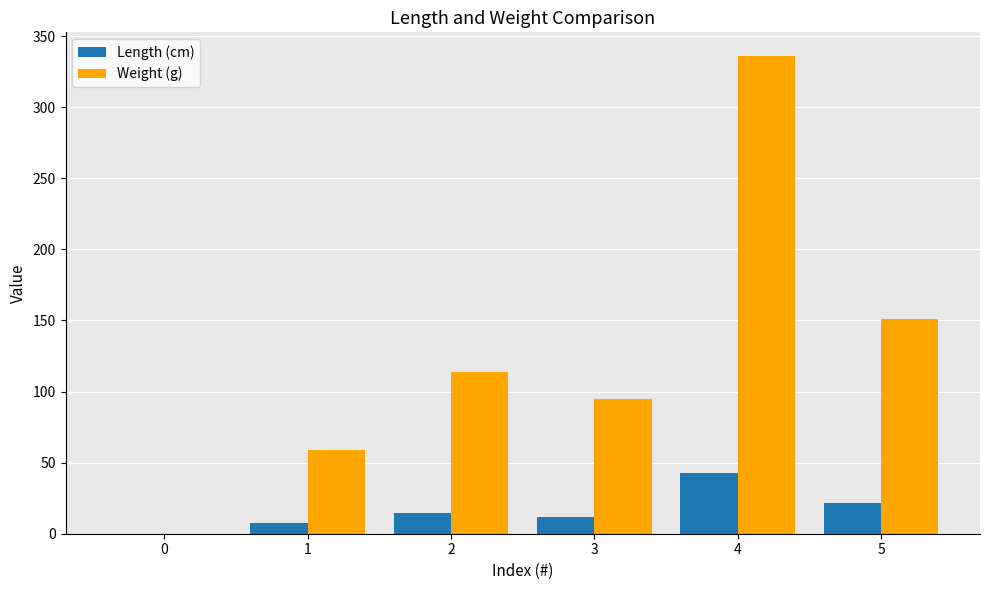

Reading right to left, list all the values displayed in this chart.

Length (cm): 21.4	42.8	12.0	14.3	7.5	0.0
Weight (g): 151.2	335.8	94.4	113.6	58.9	0.0